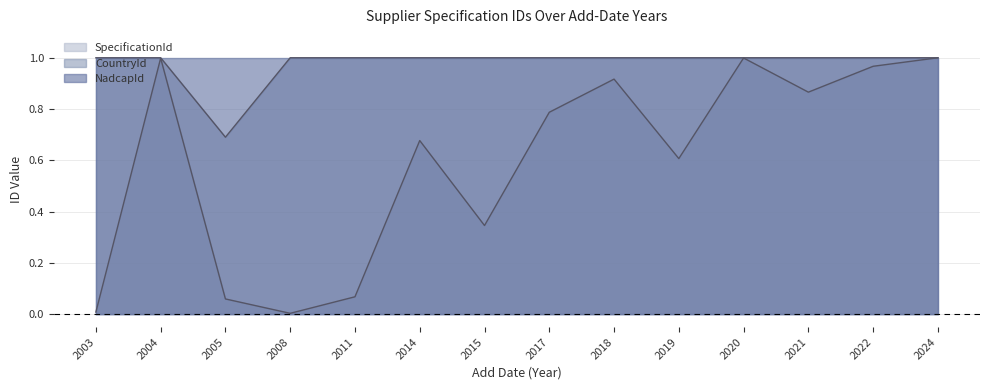

True or false: SpecificationId and CountryId cross at least once.

False